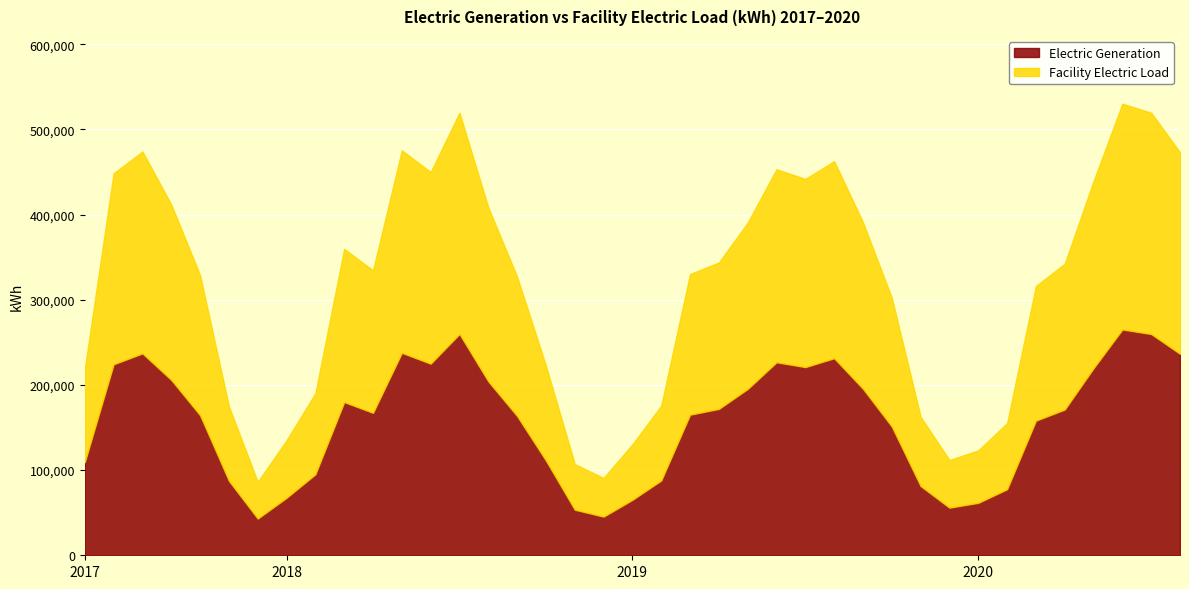

Which has a higher value, 2020-04 or 2017-12?

2020-04